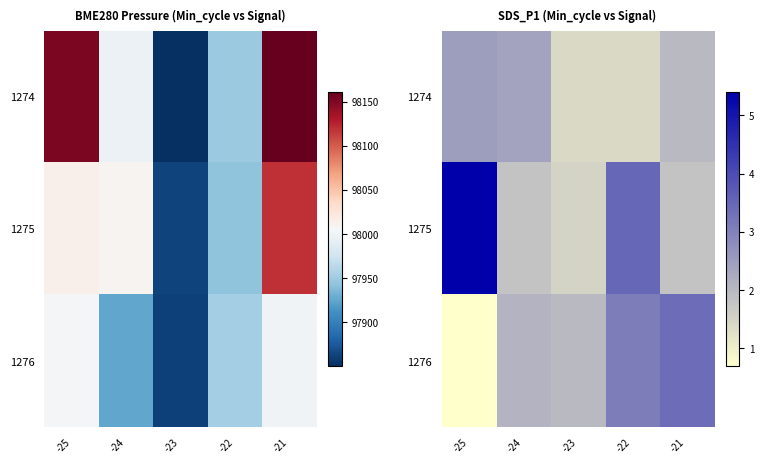

What is the smallest value displayed?

0.7